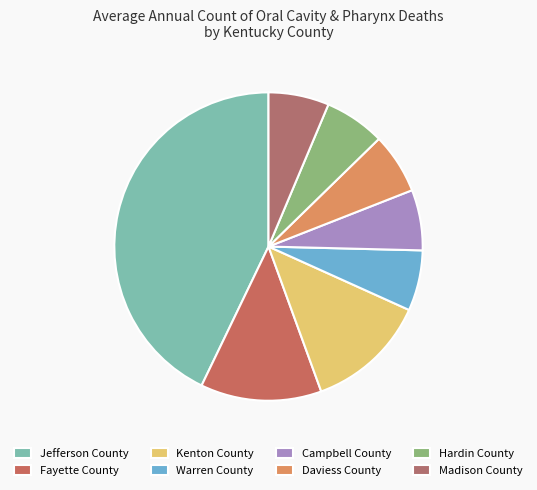

Is the sum of Fayette County and Hardin County greater than half?

No